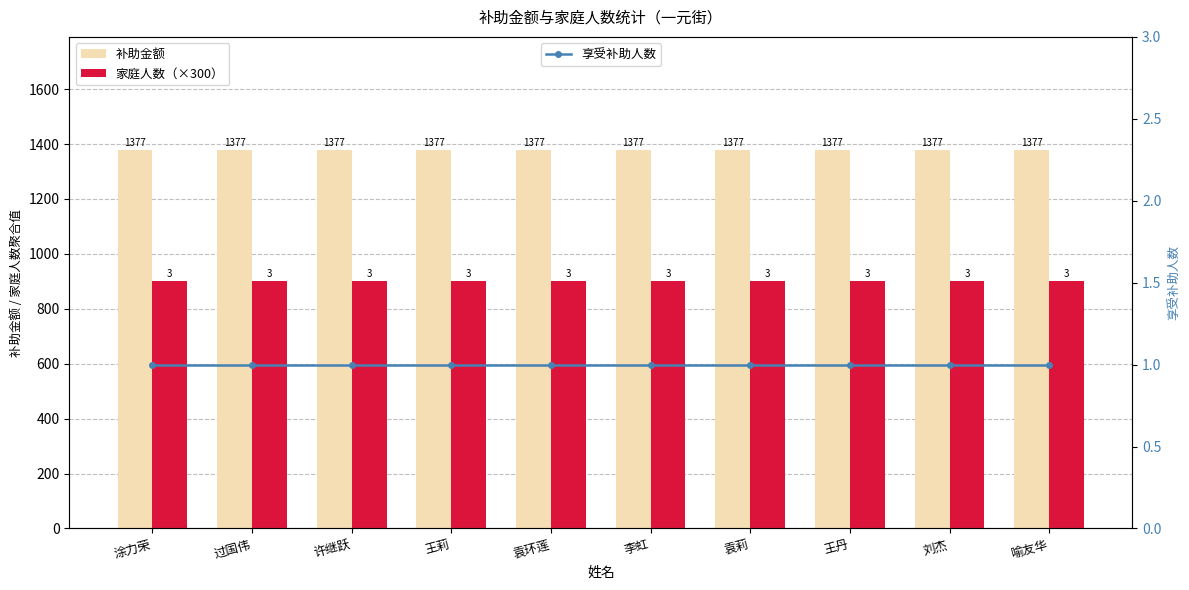

What position from the left is 袁环莲?

5